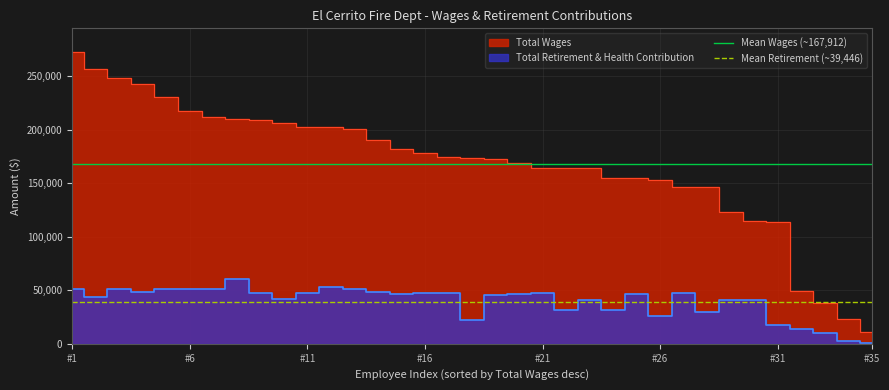

How many lines are shown in the chart?

2